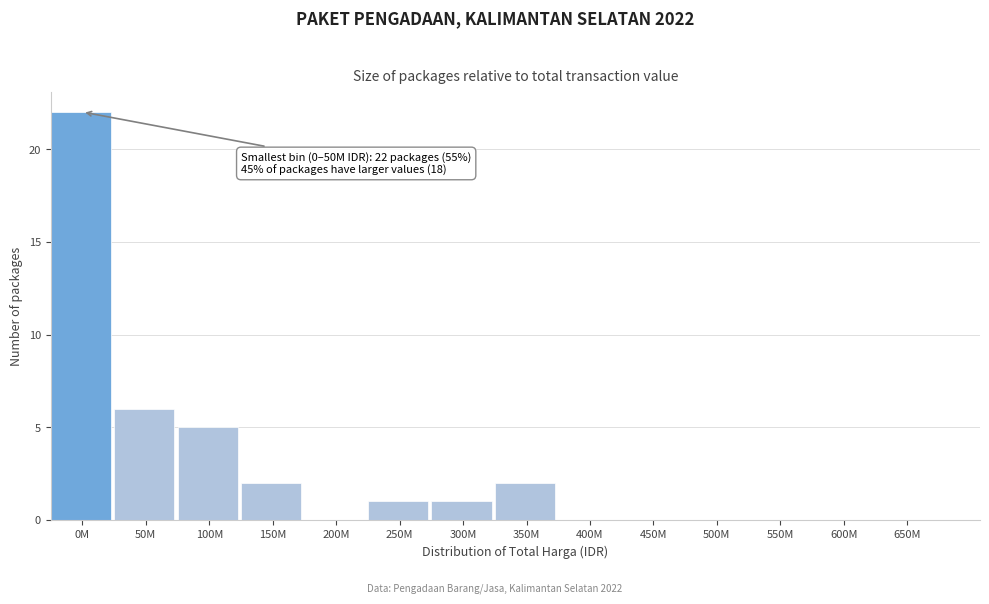

Reading left to right, transcribe all the data shown in this chart.

0M=22	50M=6	100M=5	150M=2	200M=0	250M=1	300M=1	350M=2	400M=0	450M=0	500M=0	550M=0	600M=0	650M=0